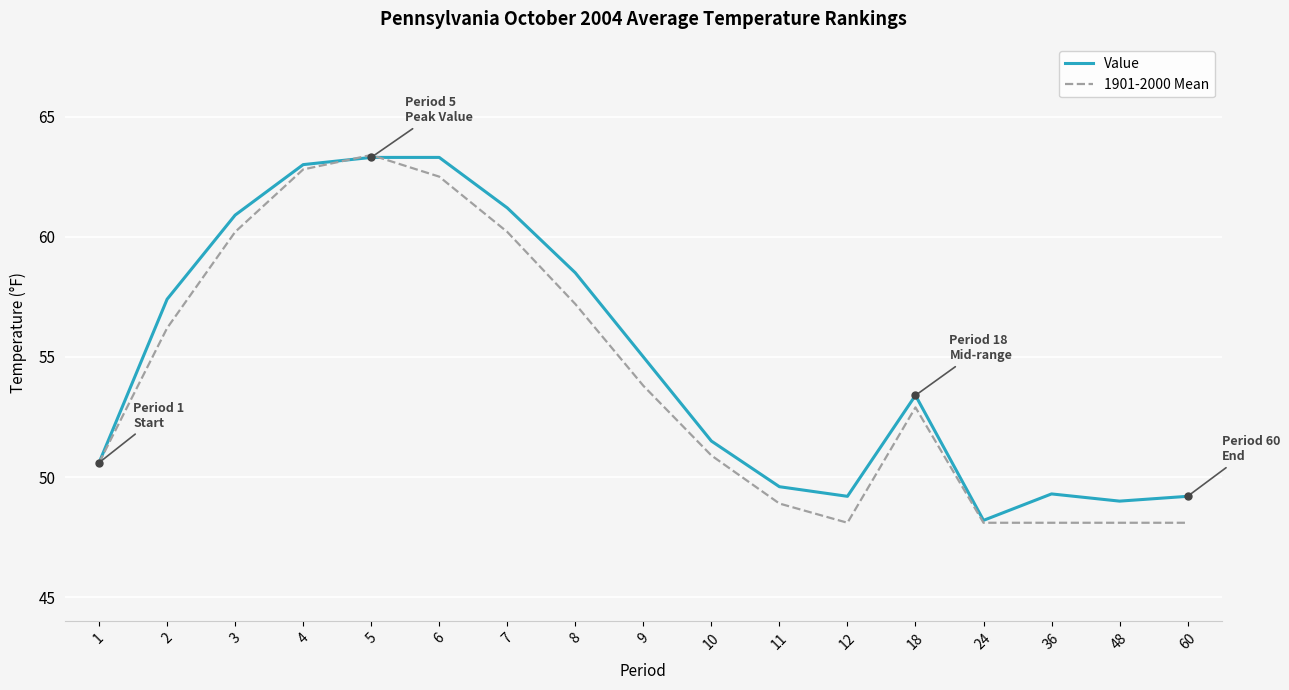

Is it true that Value equals 48.2 at 24?

True